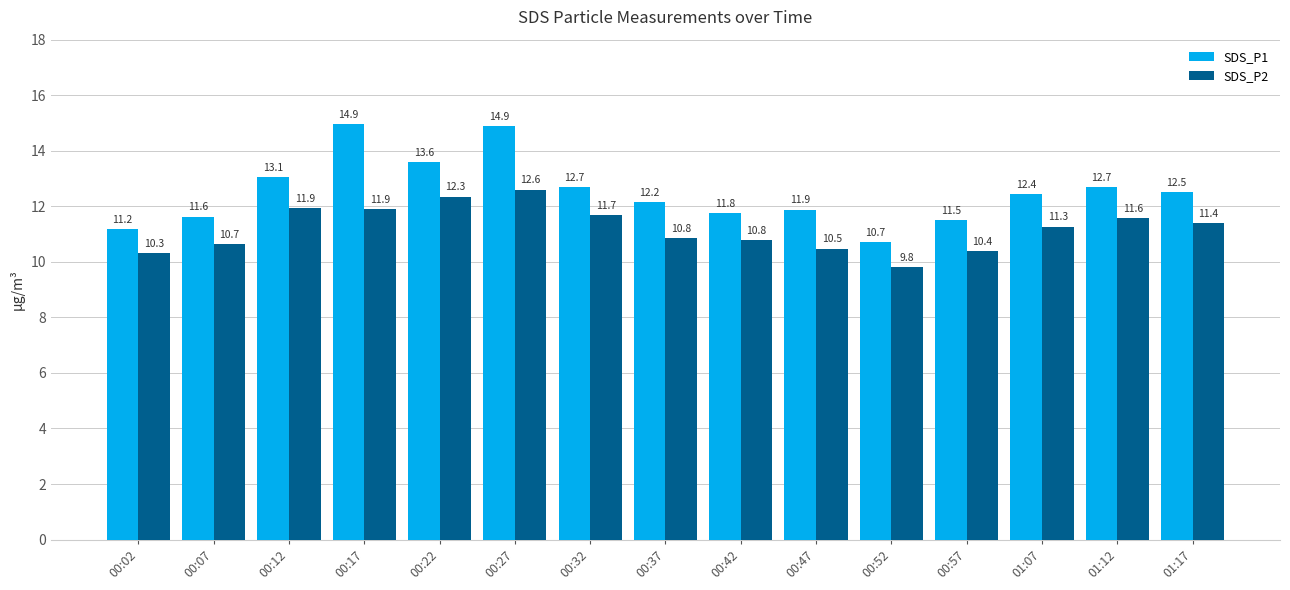

The SDS_P1 series shows 11.2 at 00:02. True or false?

True